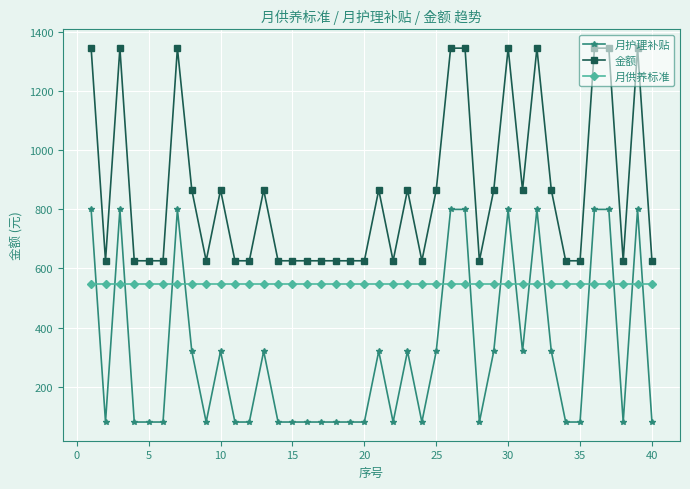

At how many categories does at least one series exceed 222?

40